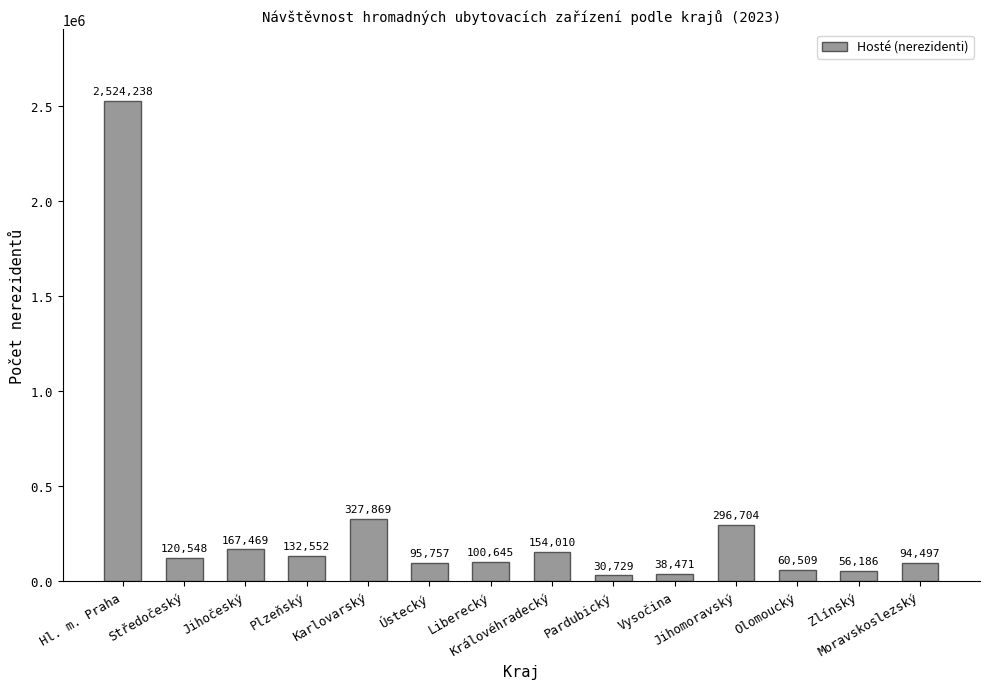

List the labels in order of value, smallest first.

Pardubický, Vysočina, Zlínský, Olomoucký, Moravskoslezský, Ústecký, Liberecký, Středočeský, Plzeňský, Královéhradecký, Jihočeský, Jihomoravský, Karlovarský, Hl. m. Praha